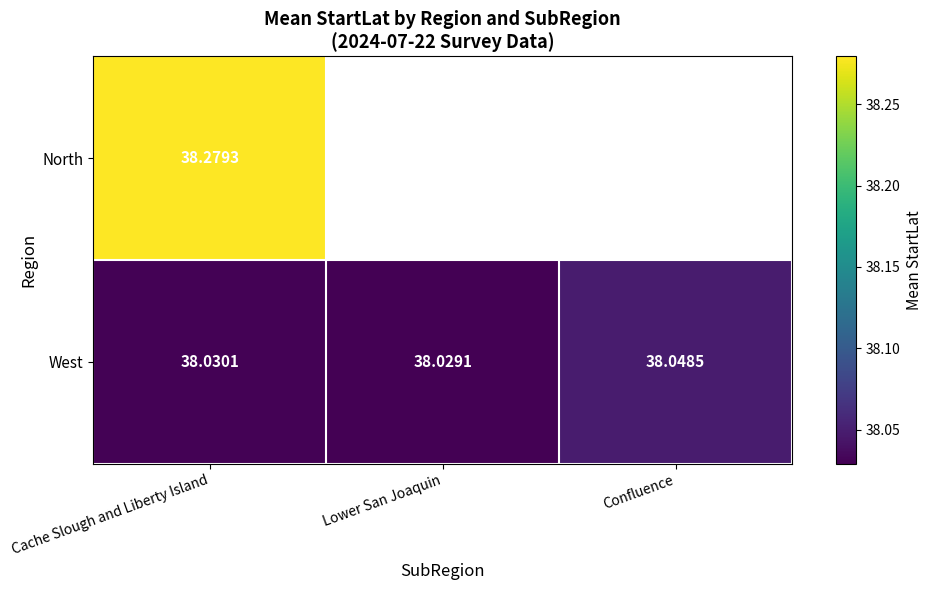

Between Lower San Joaquin and Confluence, which series saw the biggest shift?

West